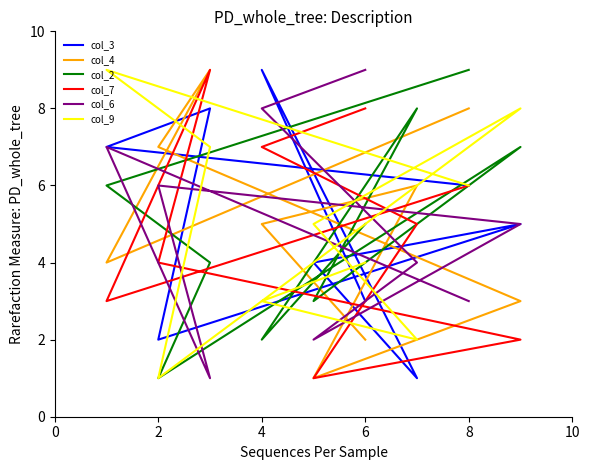

What is the minimum value for col_7?

1